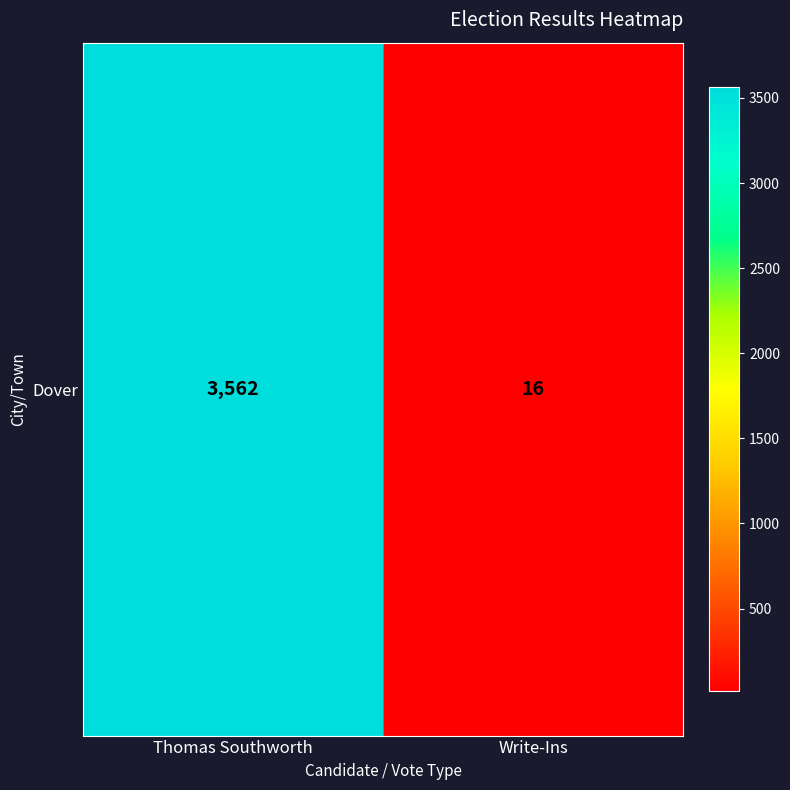

True or false: the data shows 4 at Write-Ins.

False